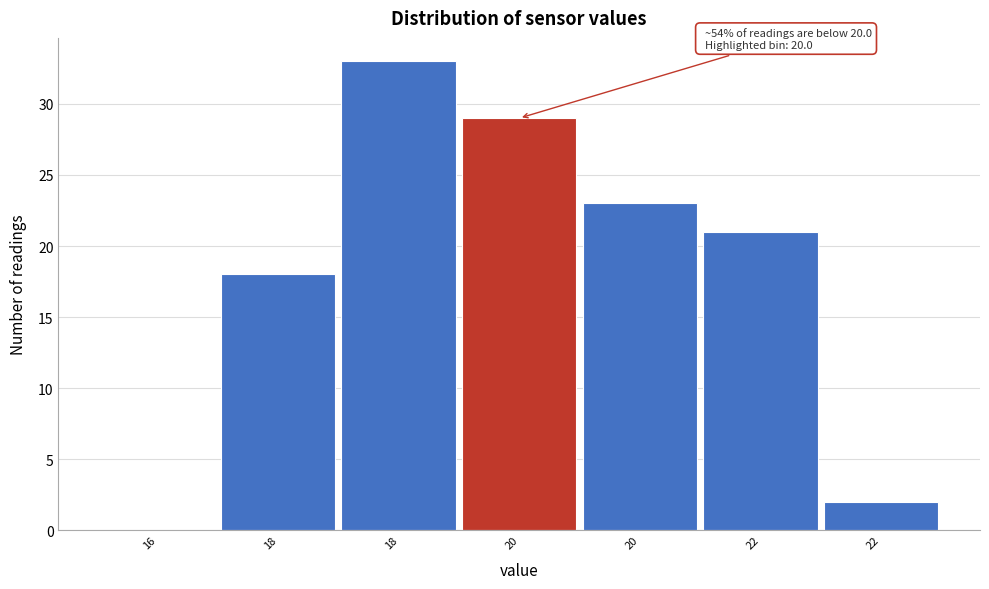

How many values are above zero?

6